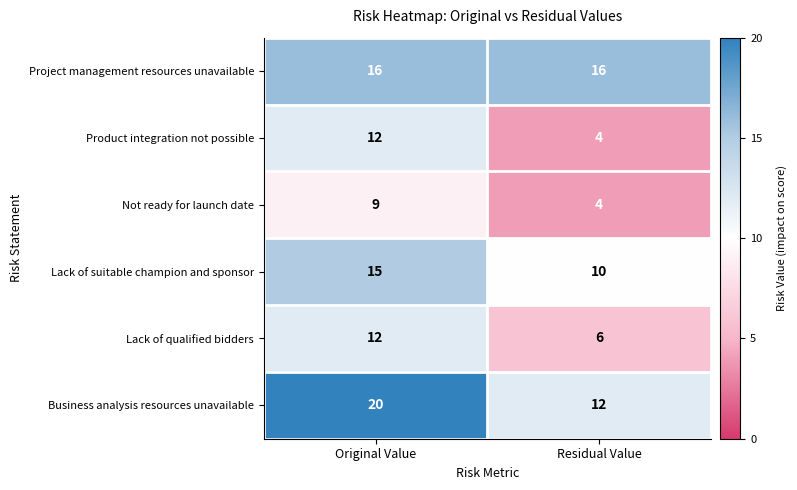

What is the spread (max minus min) of values at Original Value?

11